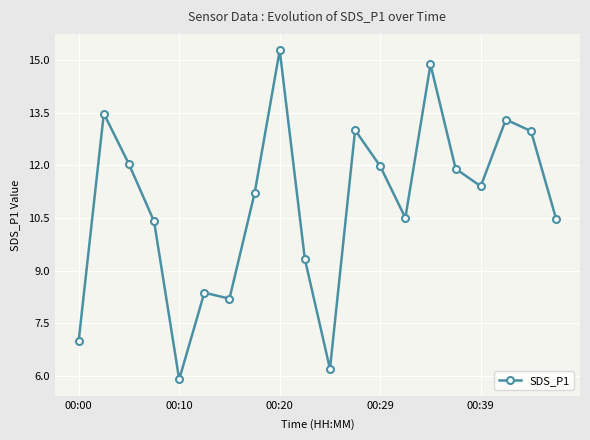

What is the greatest value displayed?

15.3